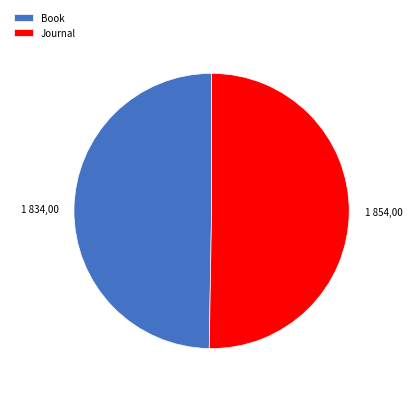

Combined, do Book and Journal account for over 50%?

Yes